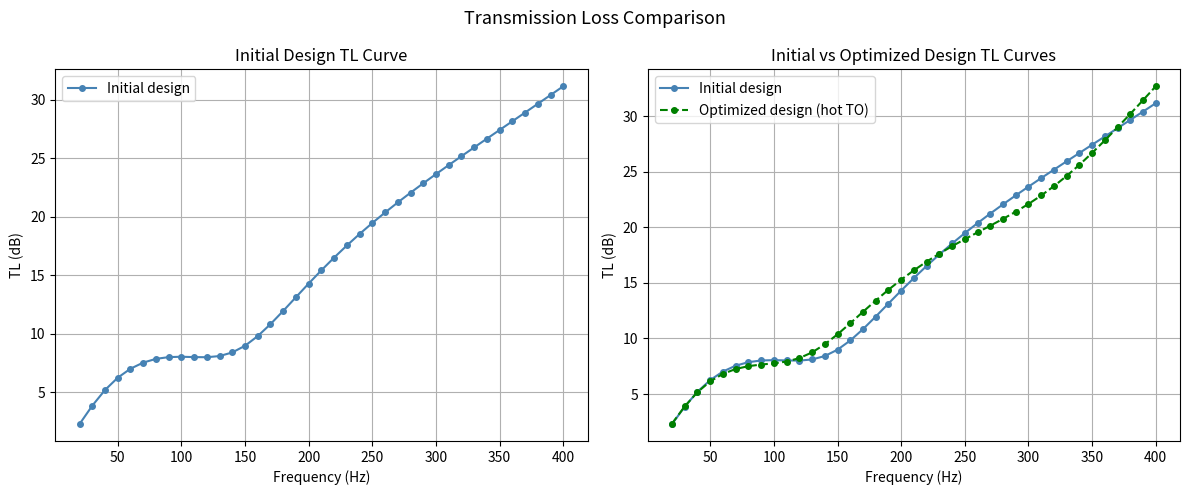

What is the difference between the maximum and minimum values in the Optimized design (hot TO) series?

30.3